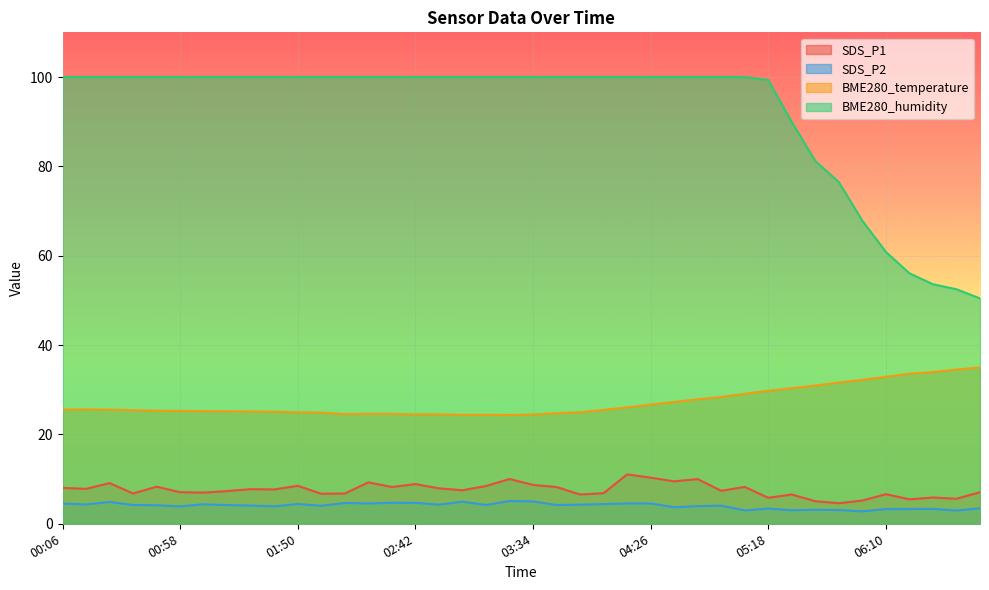

What is the sum of all BME280_temperature values?

1089.0